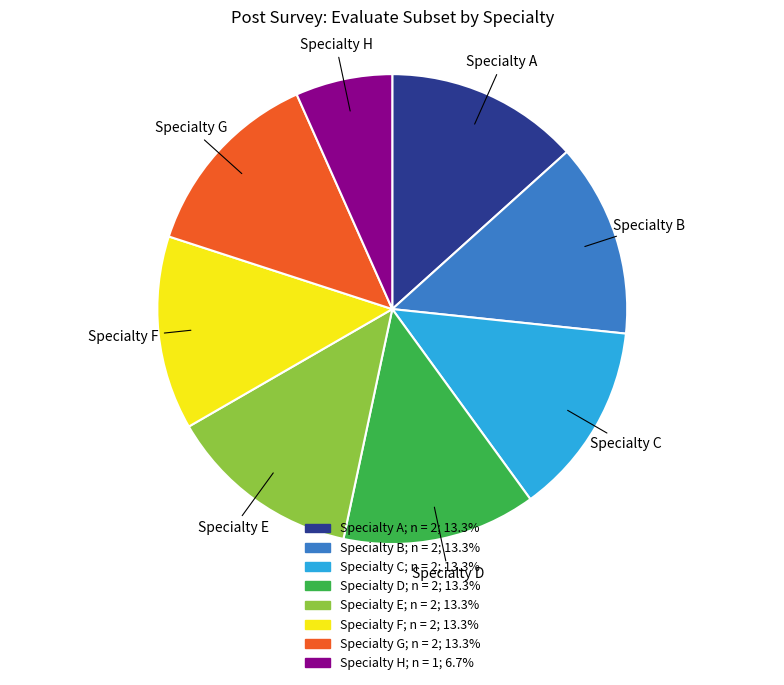

Between Specialty H and Specialty D, which is larger?

Specialty D